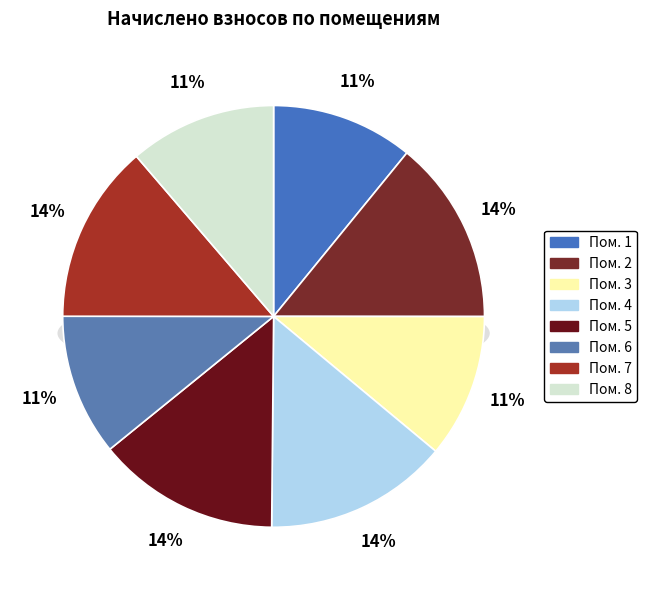

To the nearest percent, what is the difference between the largest and smallest slice percentages?

3%